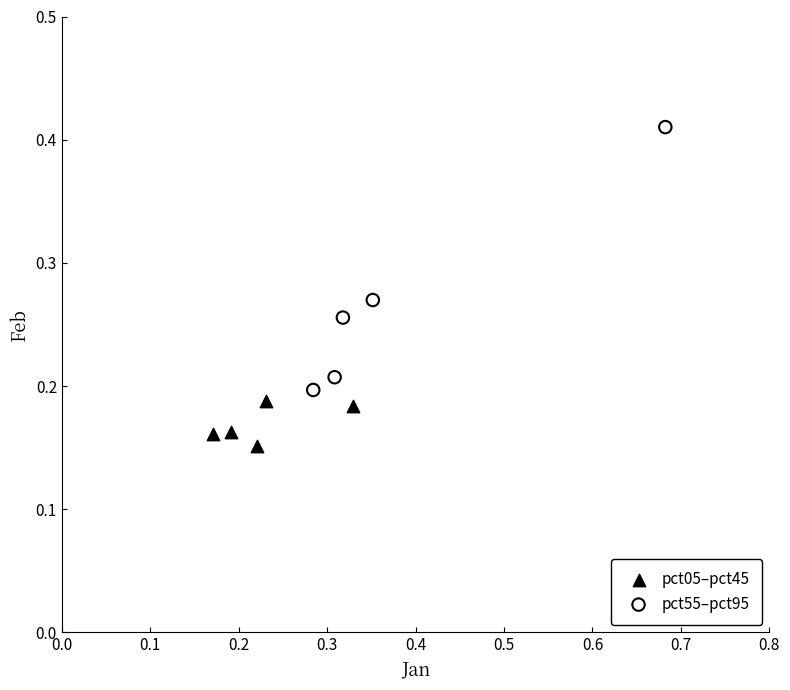

What are all the series names shown in the legend?

pct05–pct45, pct55–pct95